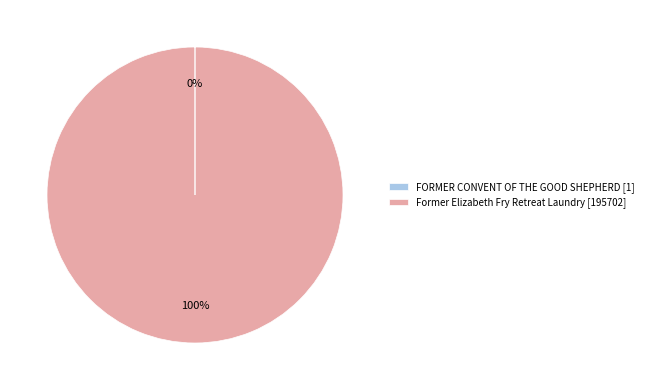

Is there any slice that represents more than half of the pie?

Yes